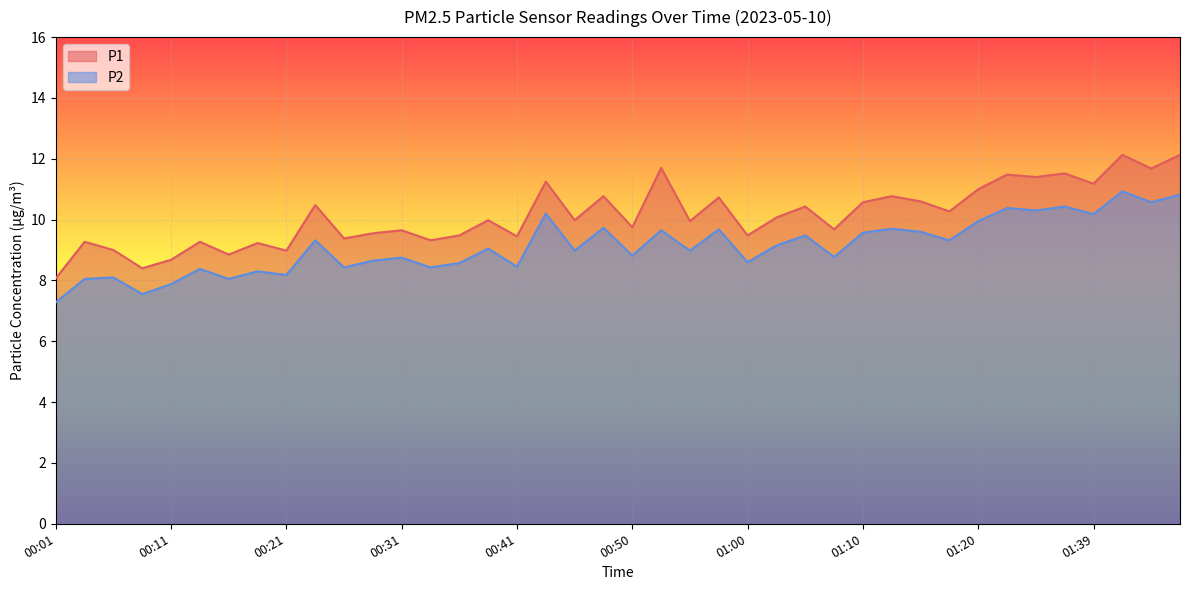

What is the difference between the highest and lowest values at 00:58?

1.1